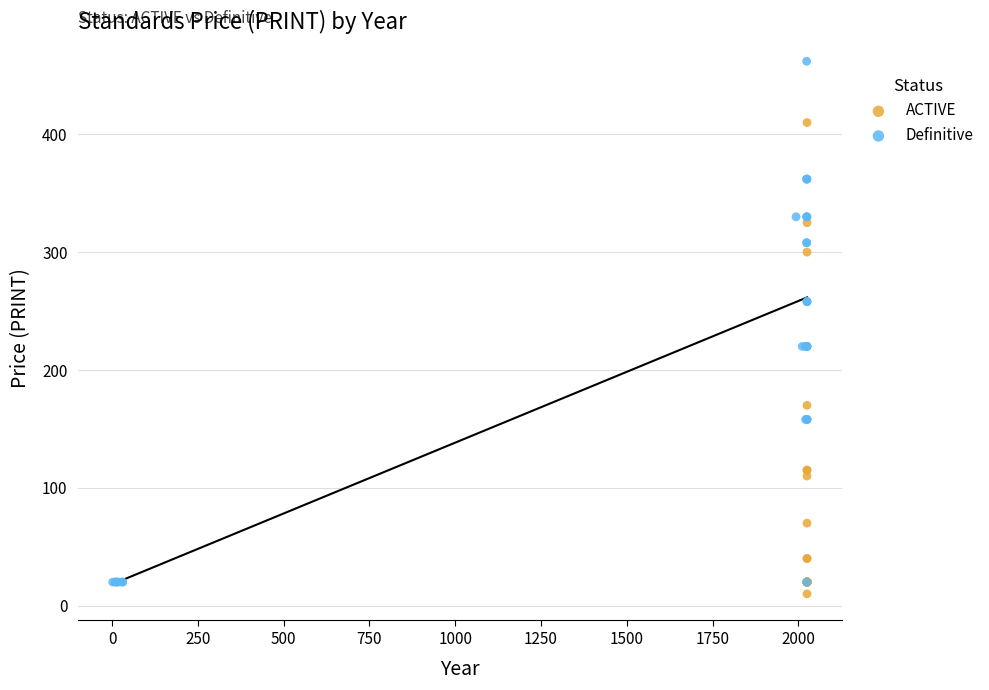

Which series has the widest spread of Y values?

Definitive